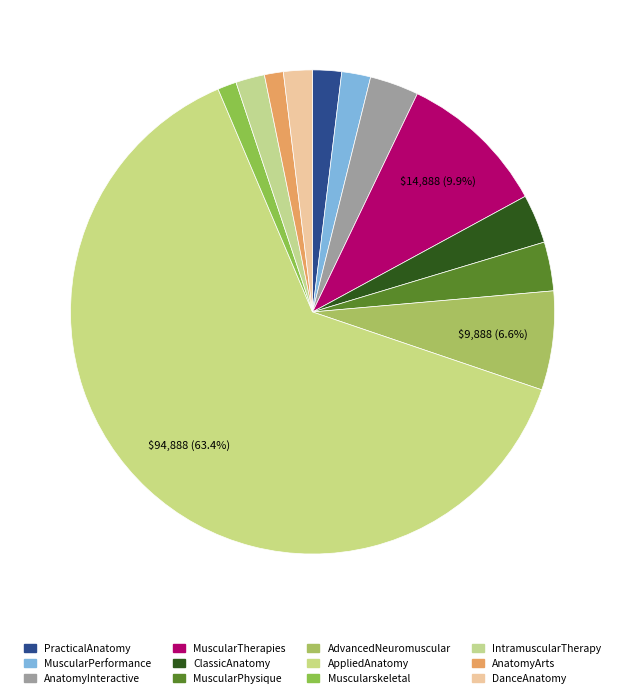

Count the number of slices in the pie.

12